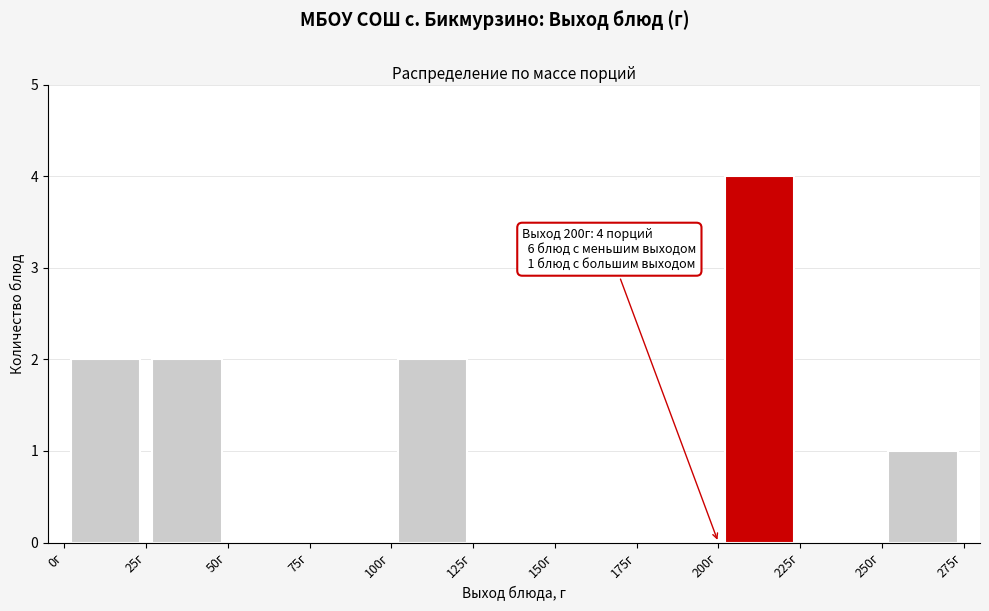

Over which range of the x-axis is the bar tallest?

200 to 225